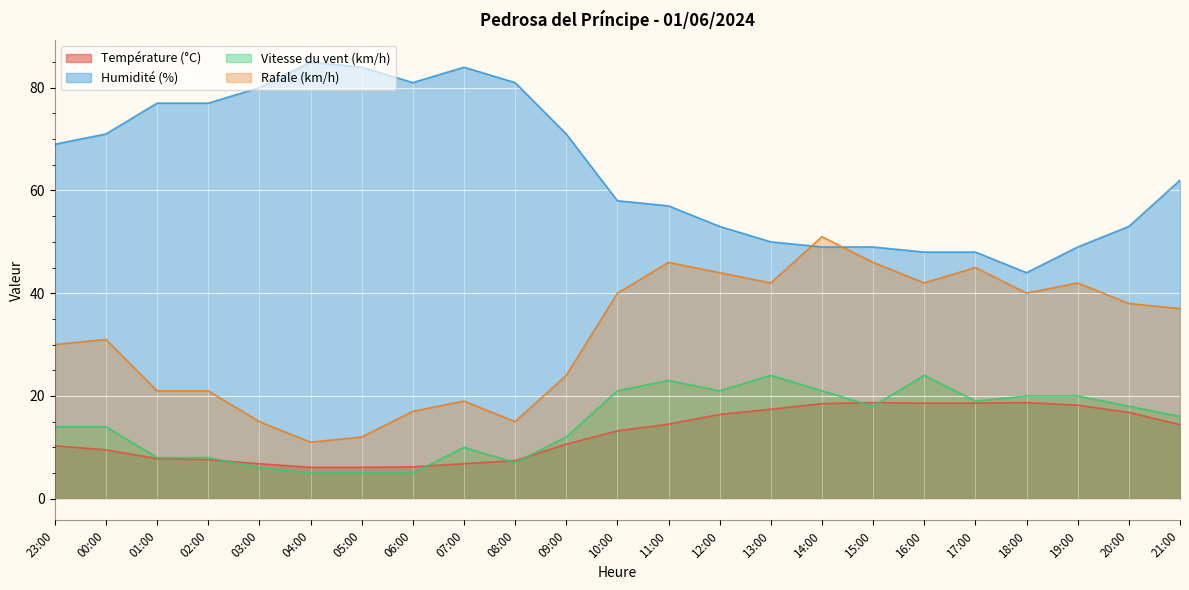

How many times do Humidité (%) and Rafale (km/h) cross each other?

2